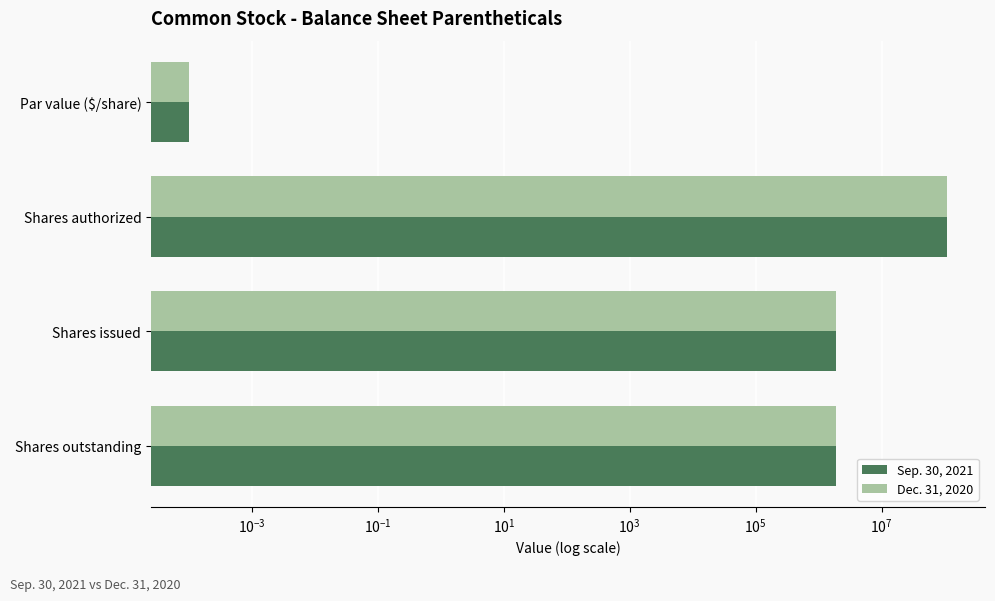

Is it true that Sep. 30, 2021 equals 879779.3 at Shares outstanding?

False